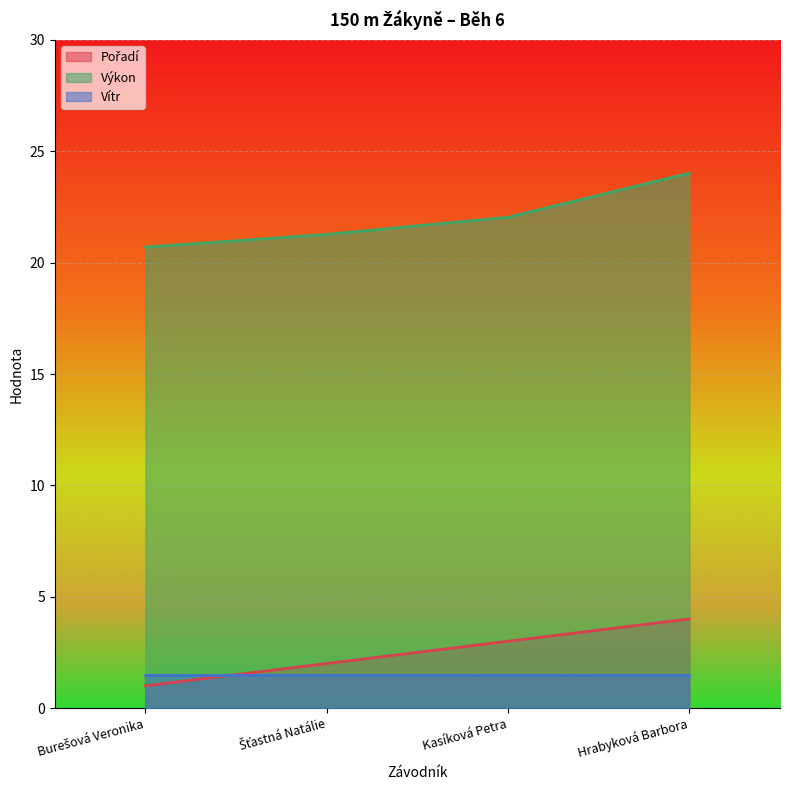

True or false: Výkon has a value of 12.5 at Kasíková Petra.

False